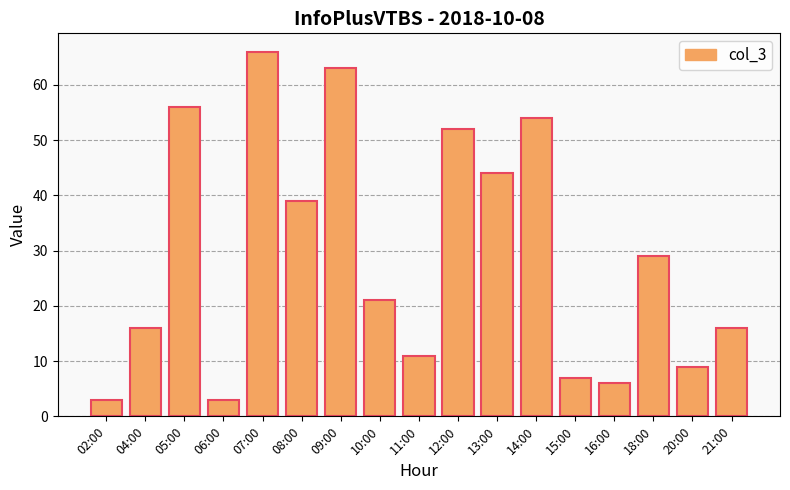

Is it true that the value at 20:00 is 16?

False